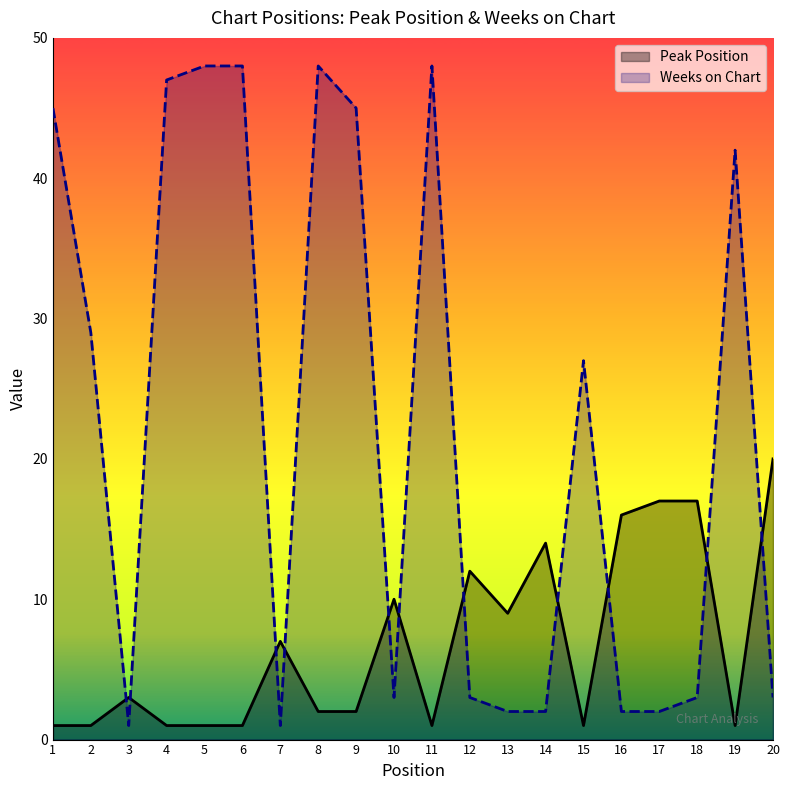

True or false: Peak Position has more than 0 points higher than both neighbors.

True